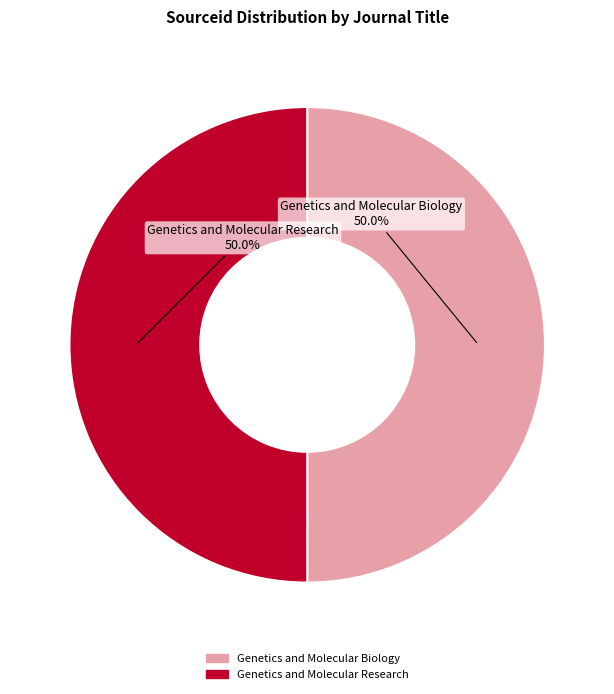

Do Genetics and Molecular Research and Genetics and Molecular Biology together represent more than half of the pie?

Yes